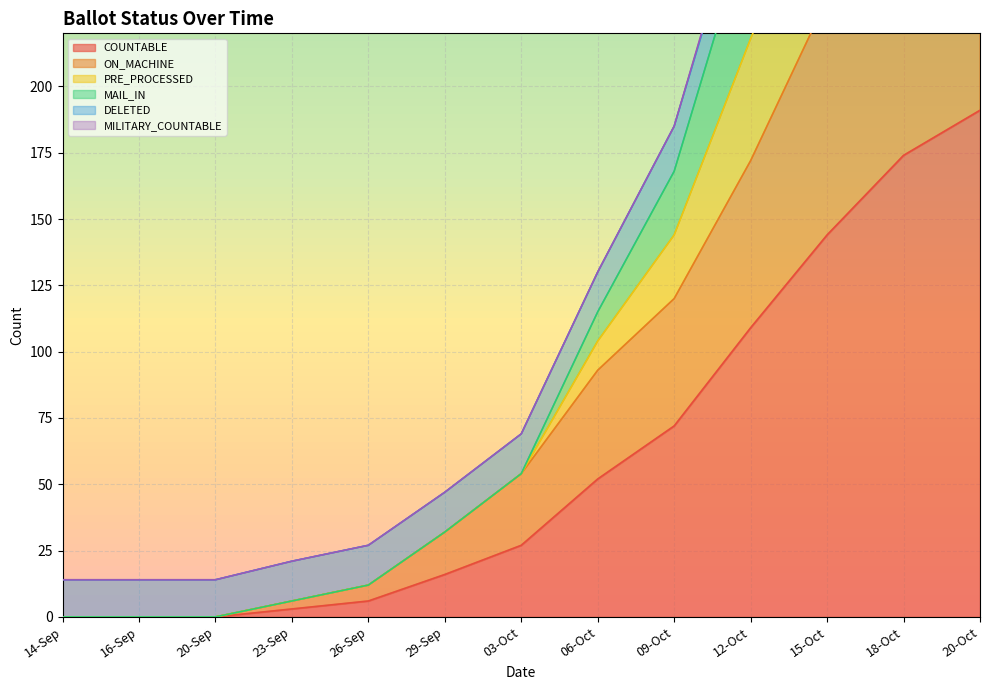

How many data points in ON_MACHINE are above 54?

6